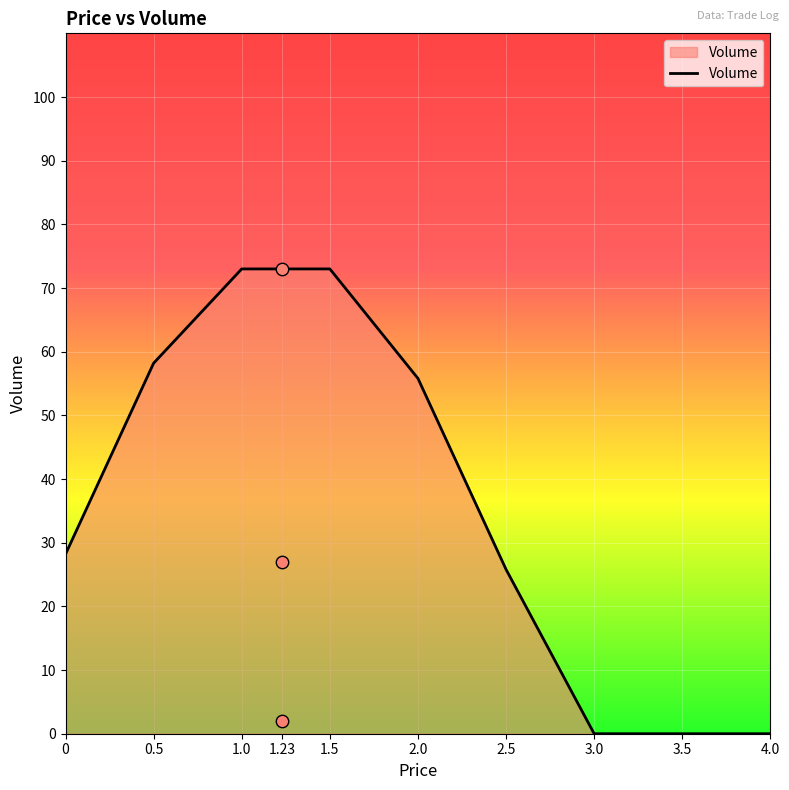

The value of Volume at 2.5 is 7.3. True or false?

False